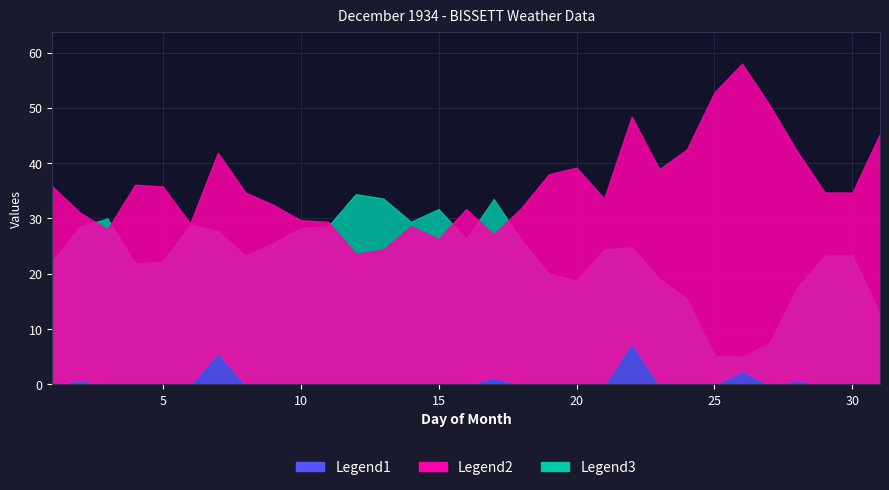

How many data points does each series have?

31